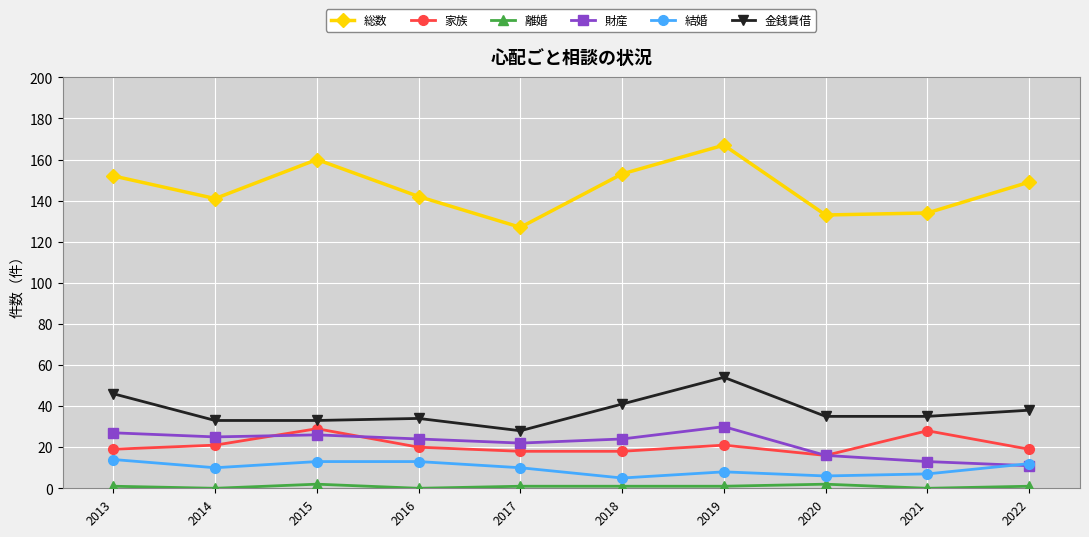

What is the difference between the highest and lowest values at 2013?

151